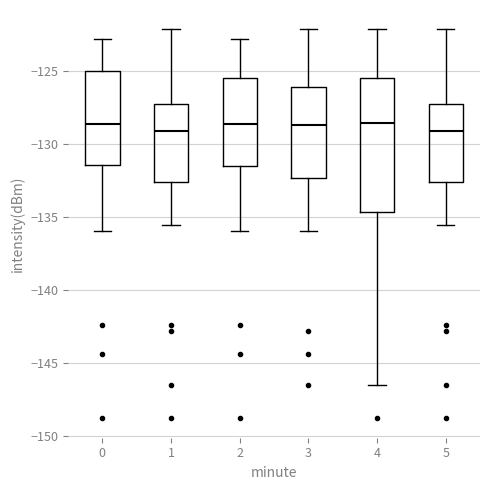

Reading left to right, transcribe this box plot: for each box, give where its median line is, the range the box spans, and where its two whiskers end, as read against the y-axis. The values are not printed on the chart, so give them approximately, as read against the axis.

0: median -128.5, box -131.5 to -125.0, whiskers -136.0 to -123.0
1: median -129.0, box -132.5 to -127.5, whiskers -135.5 to -122.0
2: median -128.5, box -131.5 to -125.5, whiskers -136.0 to -123.0
3: median -128.5, box -132.5 to -126.0, whiskers -136.0 to -122.0
4: median -128.5, box -134.5 to -125.5, whiskers -146.5 to -122.0
5: median -129.0, box -132.5 to -127.5, whiskers -135.5 to -122.0